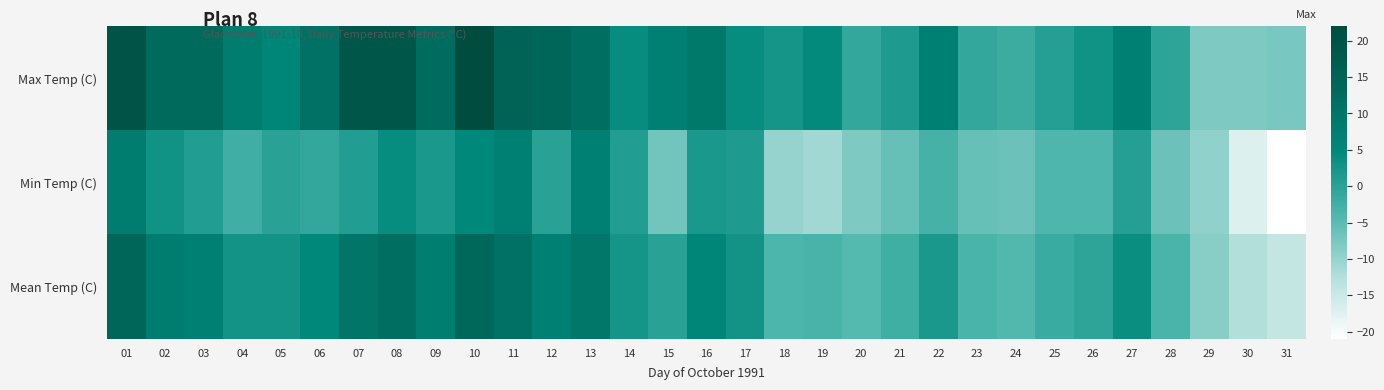

How many distinct data groups are displayed?

3